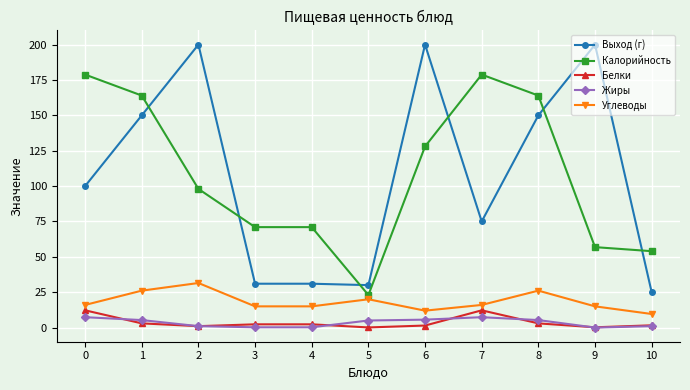

Where is the first local maximum for Углеводы?

2